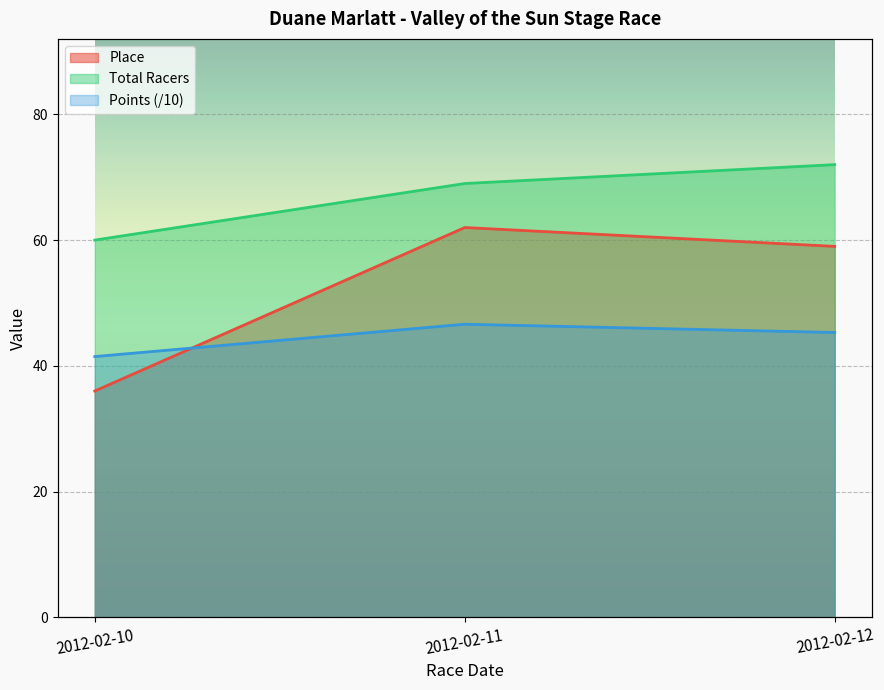

Where does the Points series first go above 45?

2012-02-11